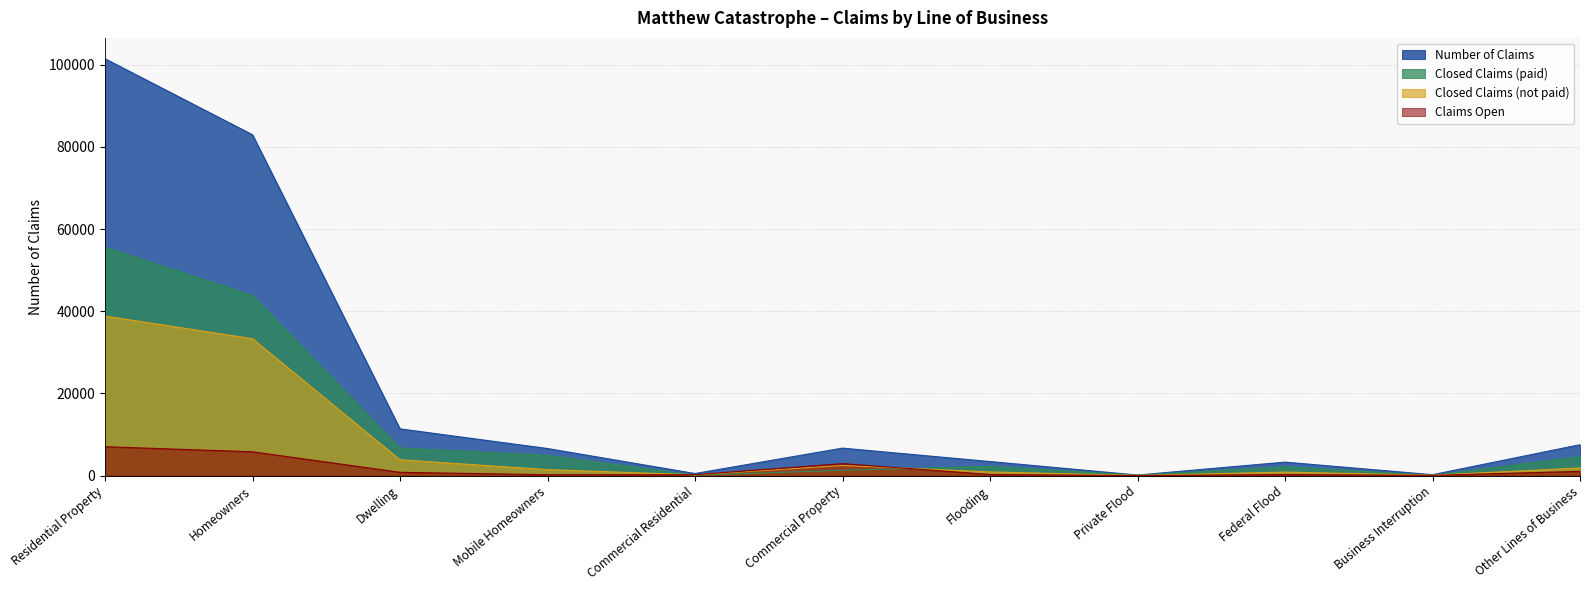

After their last crossing, which series has the higher values: Closed Claims (not paid) or Closed Claims (paid)?

Closed Claims (paid)